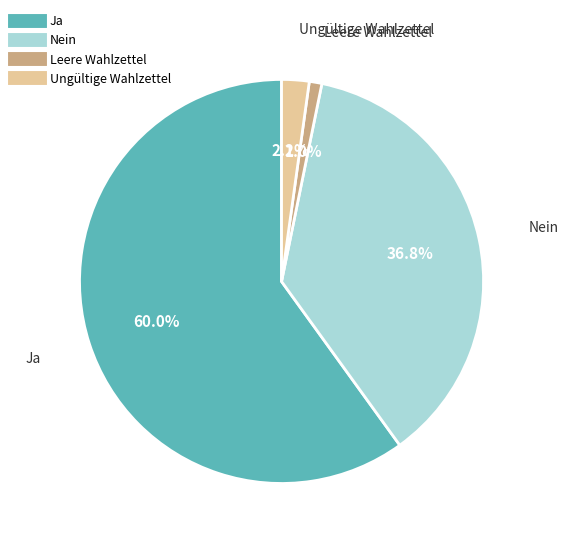

What is the majority slice?

Ja